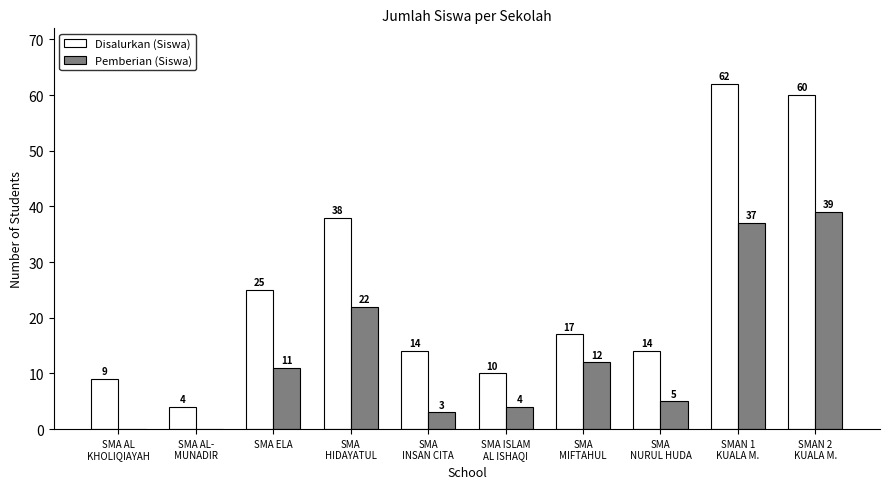

Reading left to right, extract all data points from this chart.

Disalurkan (Siswa): SMA AL
KHOLIQIAYAH=9	SMA AL-
MUNADIR=4	SMA ELA=25	SMA
HIDAYATUL=38	SMA
INSAN CITA=14	SMA ISLAM
AL ISHAQI=10	SMA
MIFTAHUL=17	SMA
NURUL HUDA=14	SMAN 1
KUALA M.=62	SMAN 2
KUALA M.=60
Pemberian (Siswa): SMA AL
KHOLIQIAYAH=0	SMA AL-
MUNADIR=0	SMA ELA=11	SMA
HIDAYATUL=22	SMA
INSAN CITA=3	SMA ISLAM
AL ISHAQI=4	SMA
MIFTAHUL=12	SMA
NURUL HUDA=5	SMAN 1
KUALA M.=37	SMAN 2
KUALA M.=39